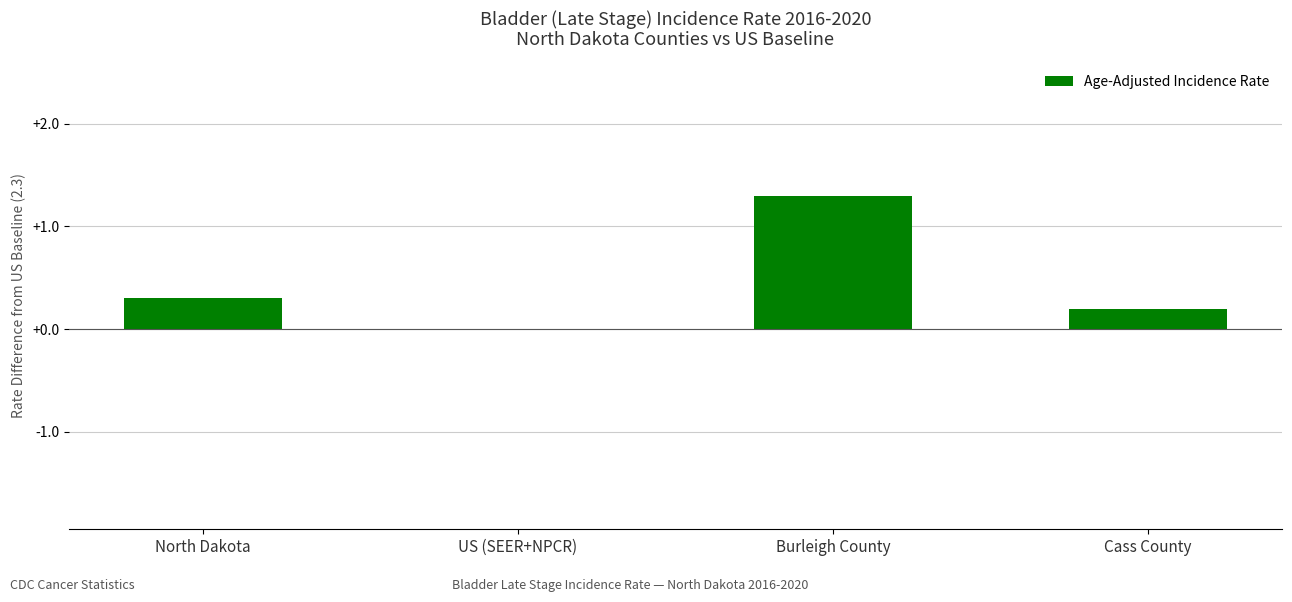

Is it true that the value at US (SEER+NPCR) is 0.0?

True